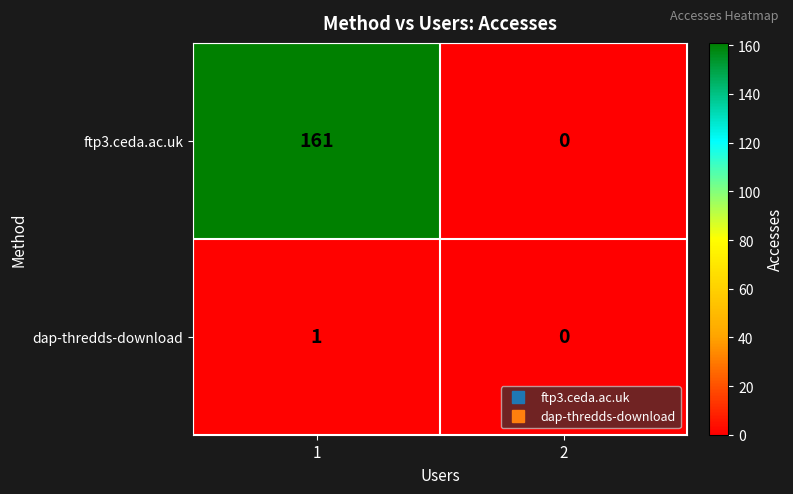

Rank the series at 1 from lowest to highest value.

dap-thredds-download, ftp3.ceda.ac.uk